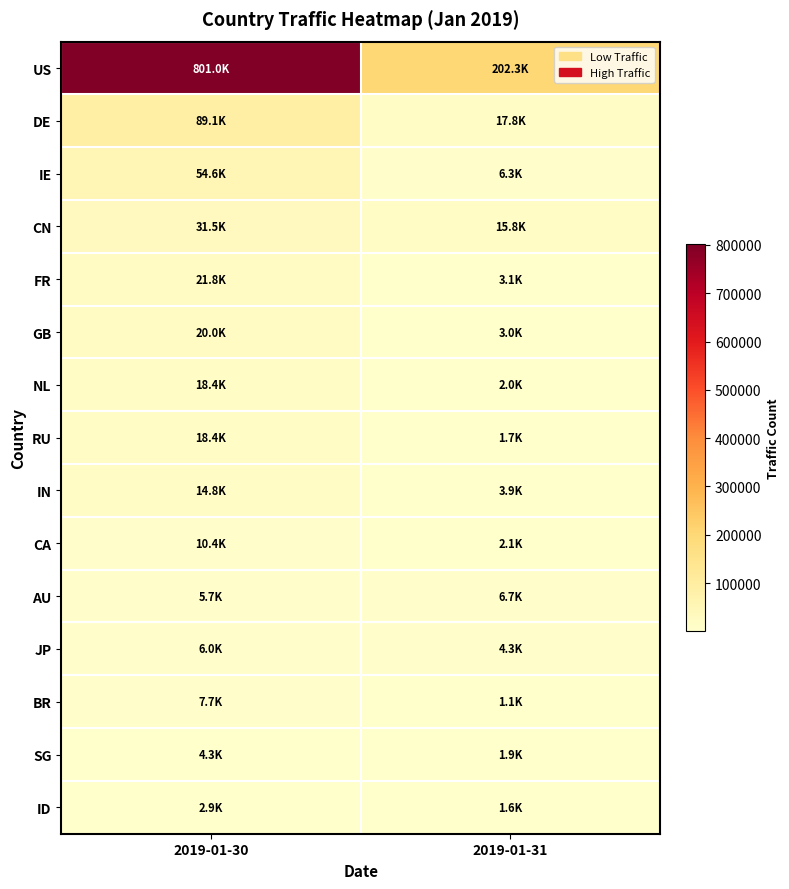

Which series has the largest total across all categories?

US